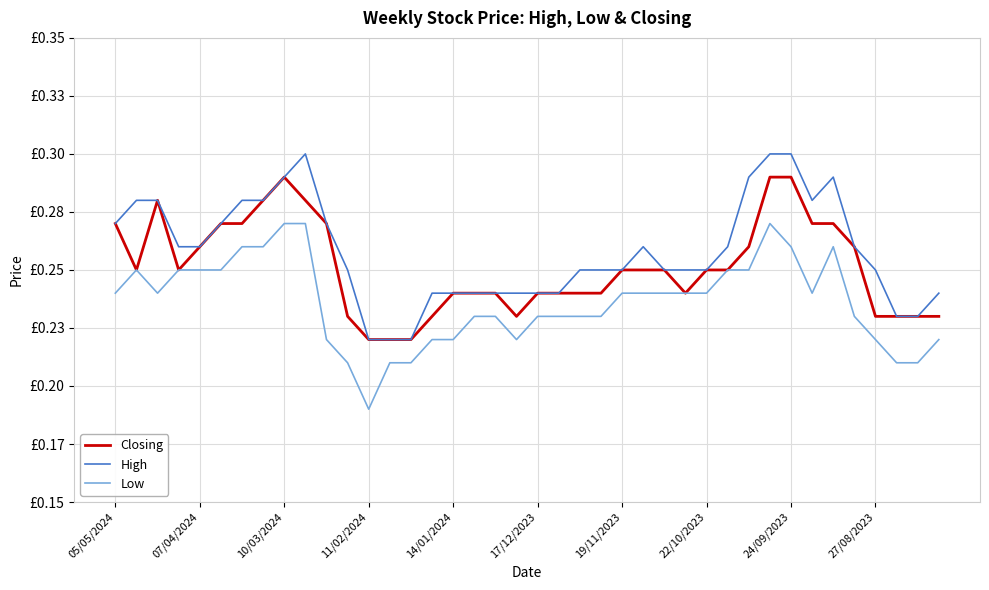

At which label is Closing closest to 0?

11/02/2024